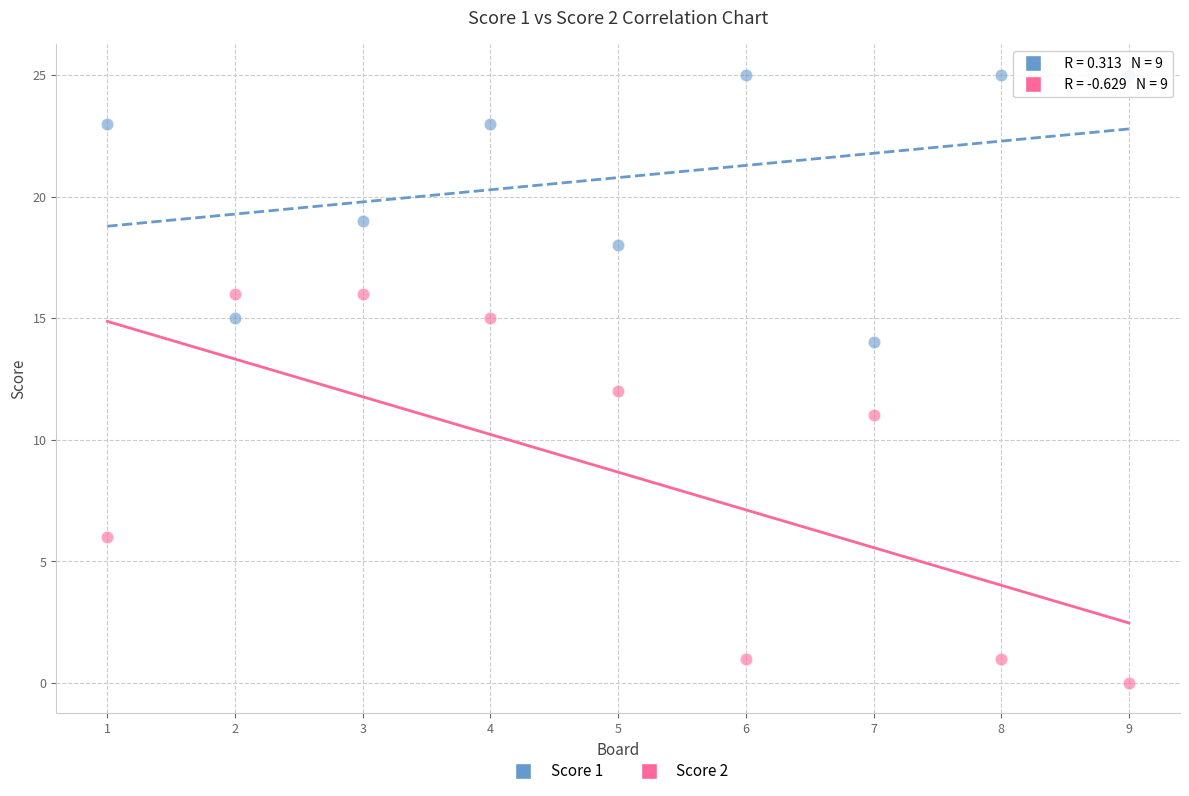

What are all the series names shown in the legend?

Score 1, Score 2